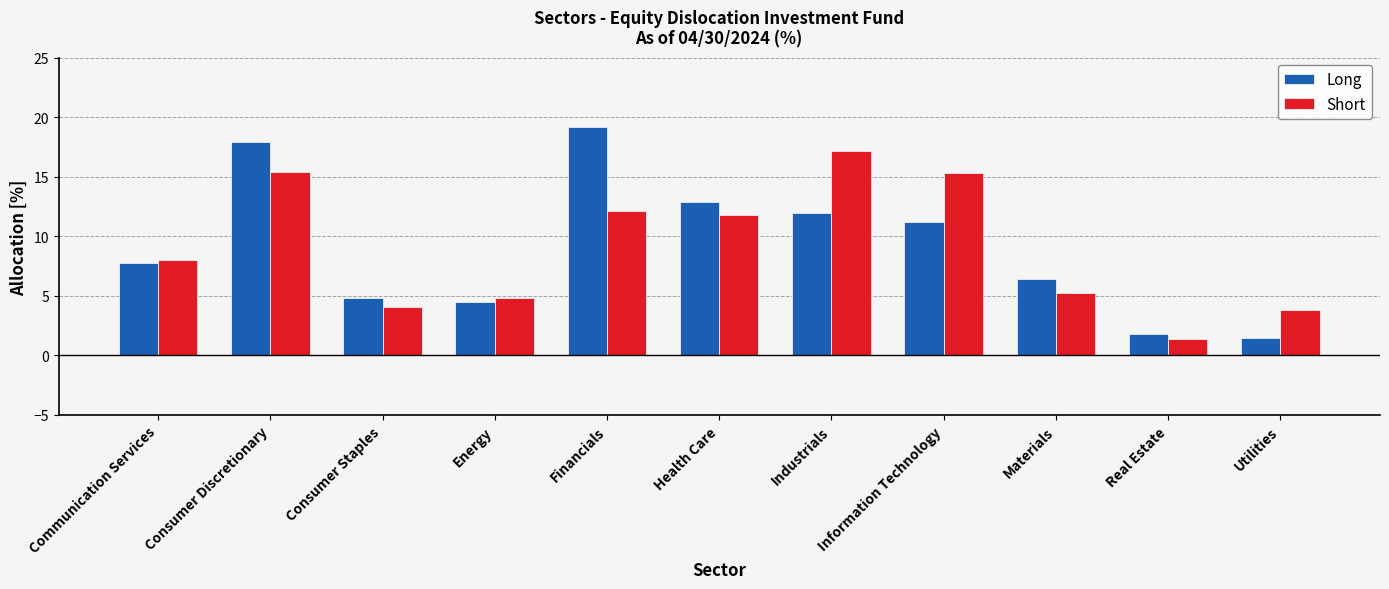

What is the lowest value of the Short series?

1.4